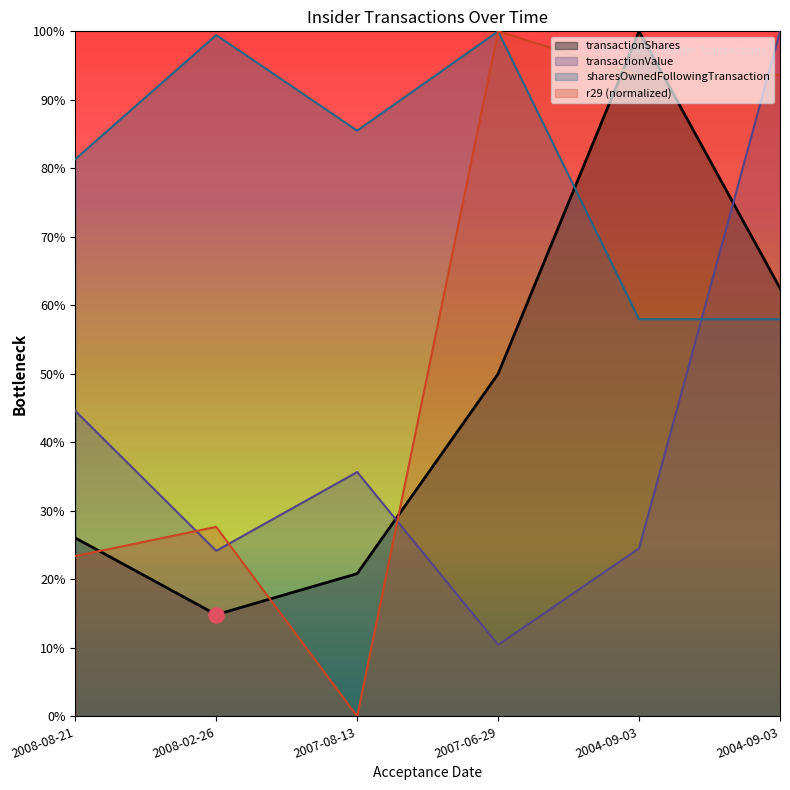

Which series has the largest Y range (max minus min)?

r29